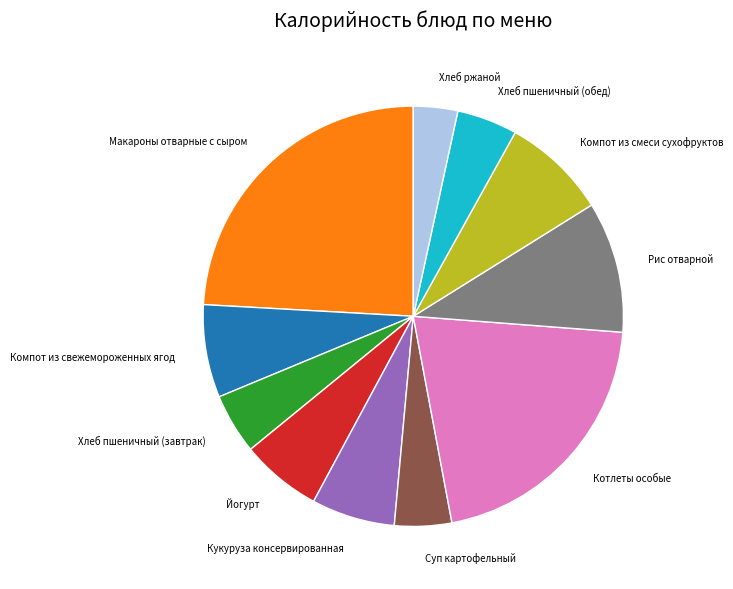

Approximately how many times larger is the value at Кукуруза консервированная compared to Хлеб пшеничный (обед)?

1.4